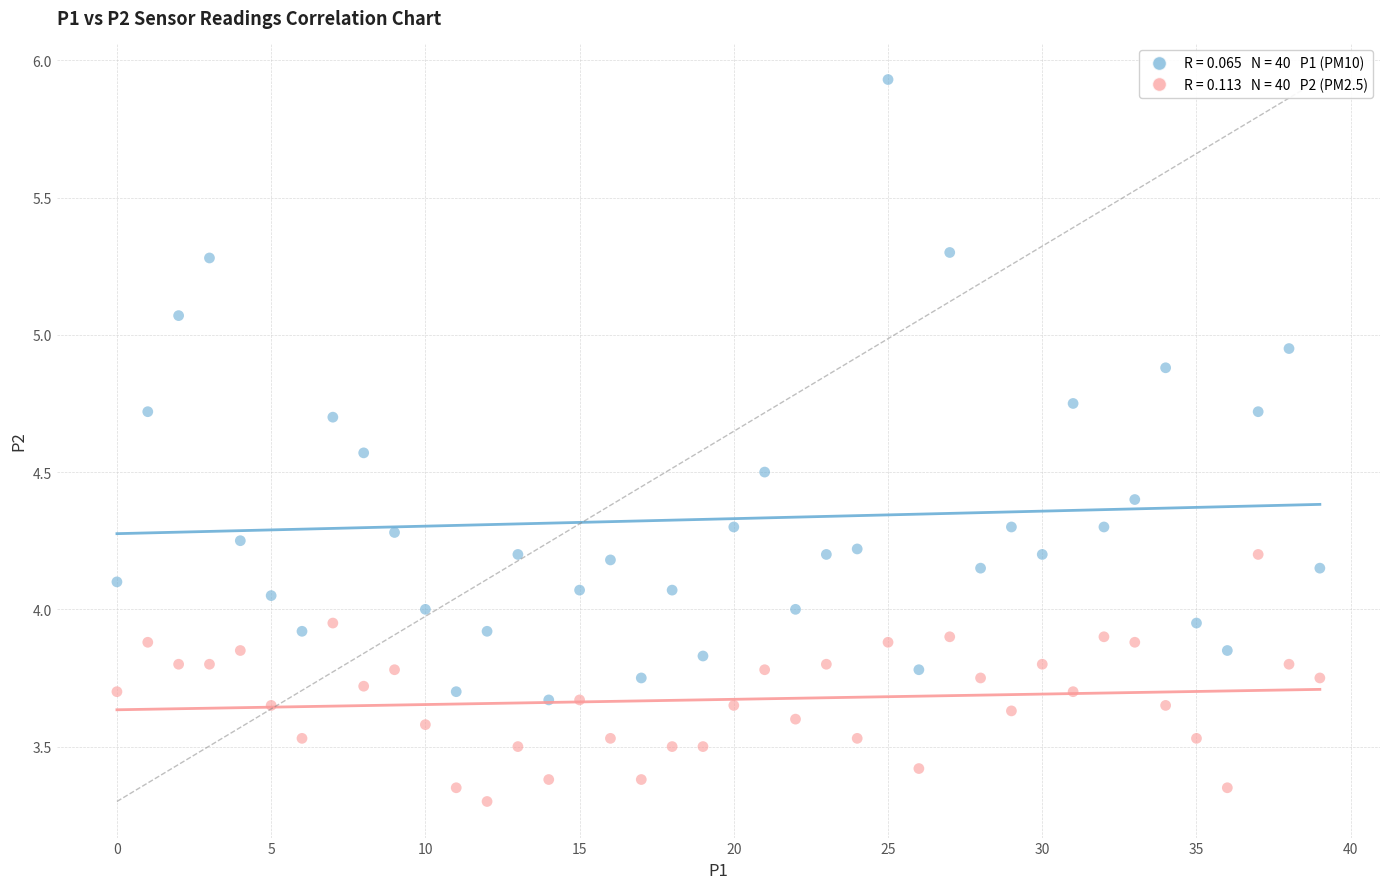

Across all data points, what is the range of Y values (max minus min)?

2.6